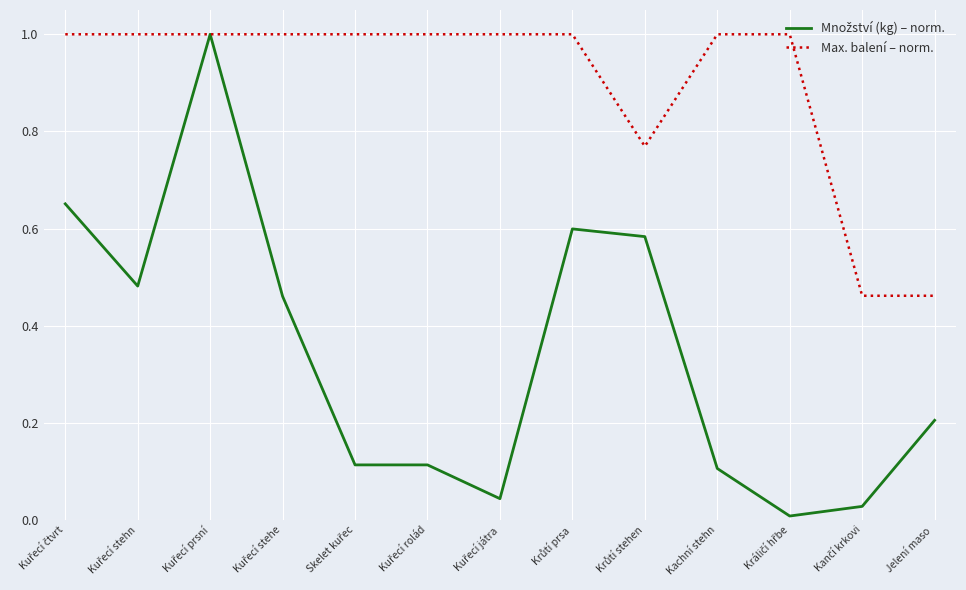

What is the greatest value displayed?

1.0